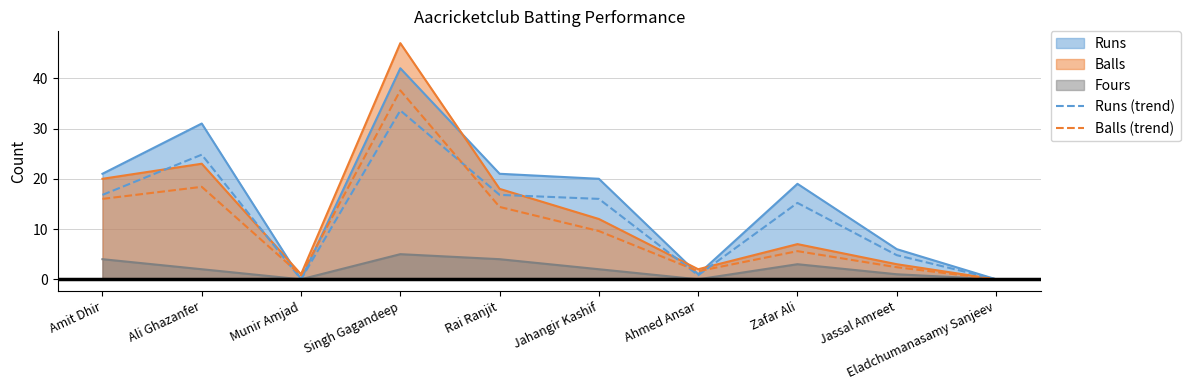

At which category is the sum across all series the highest?

Singh Gagandeep